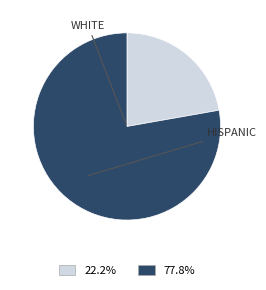

Does any single category account for the majority?

Yes